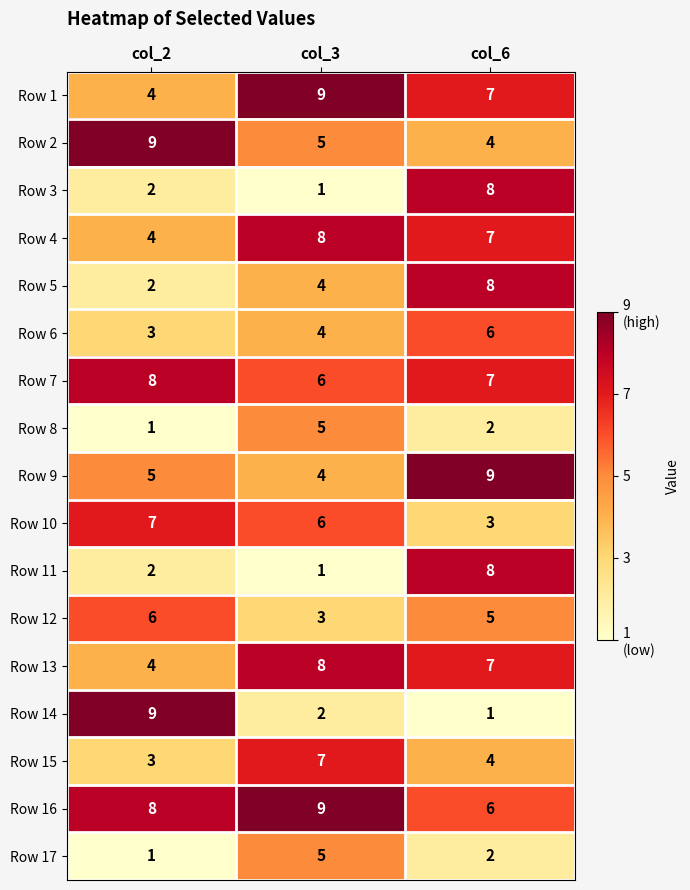

What is the maximum value for Row 13?

8